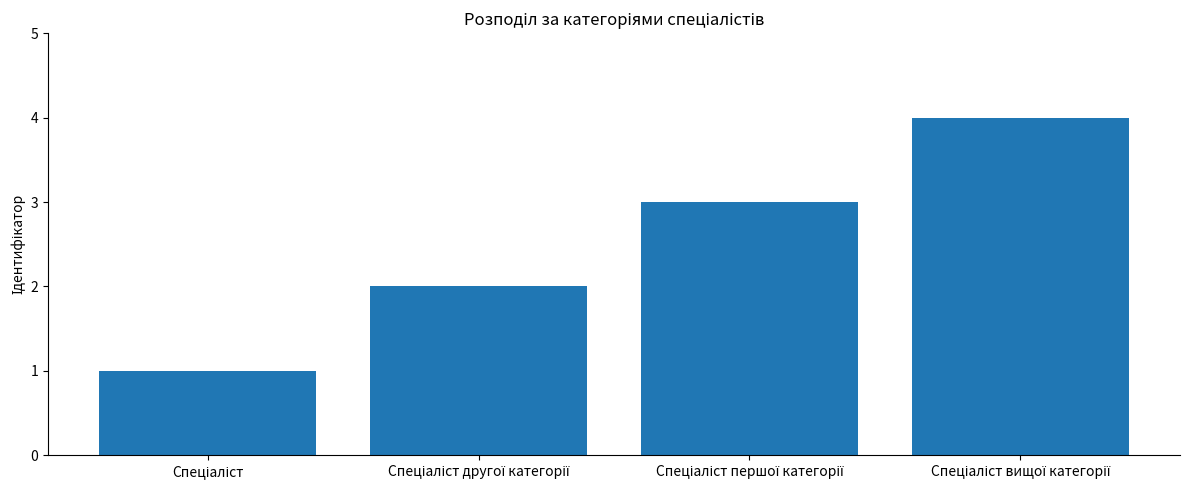

What is the difference between the maximum and minimum values?

3